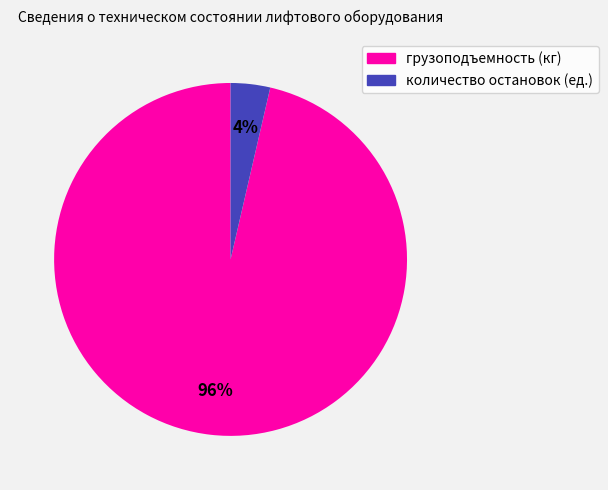

To the nearest percent, what percentage of the pie is количество остановок (ед.)?

4%